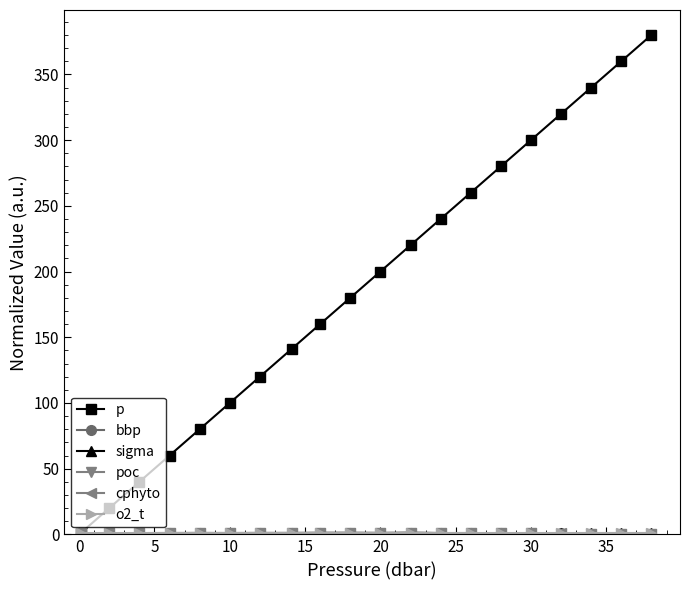

Which series has the largest range (max minus min)?

p